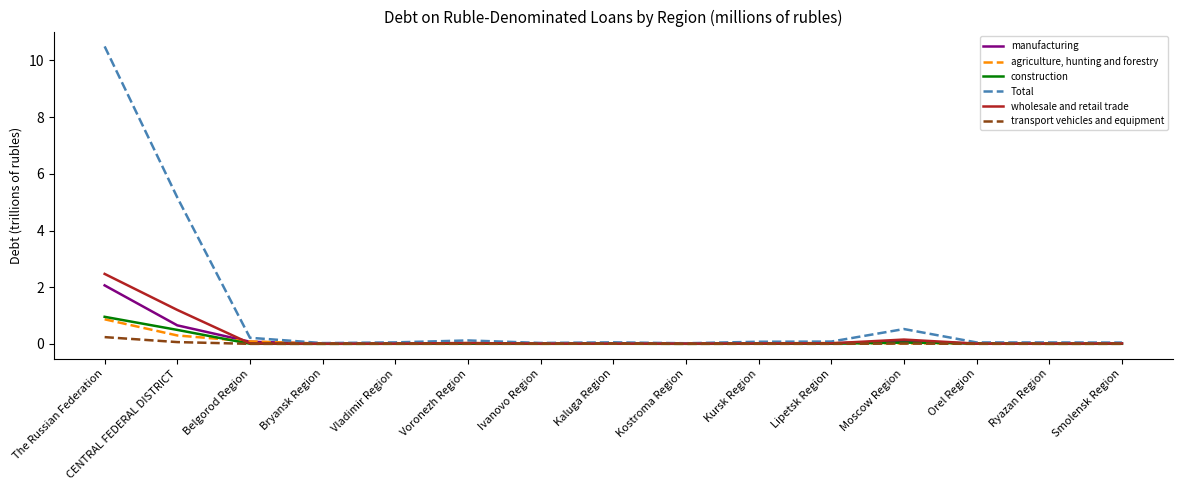

What are all the series names shown in the legend?

manufacturing, agriculture, hunting and forestry, construction, Total, wholesale and retail trade, transport vehicles and equipment